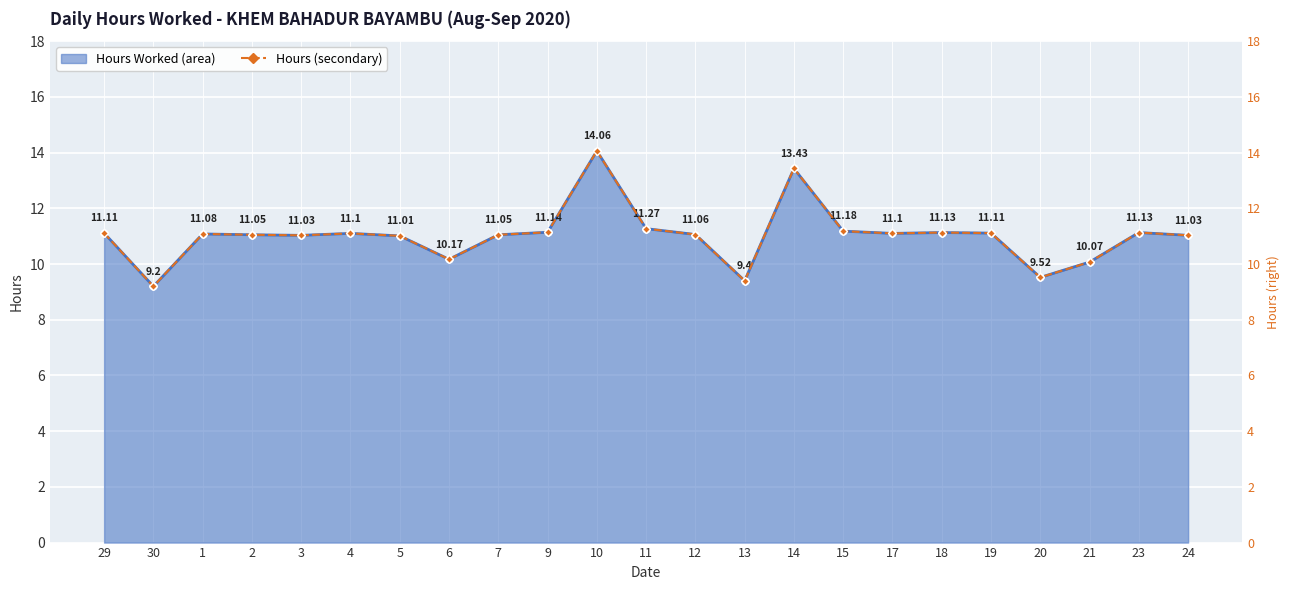

What is the difference between the values at 6 and 10?

3.9